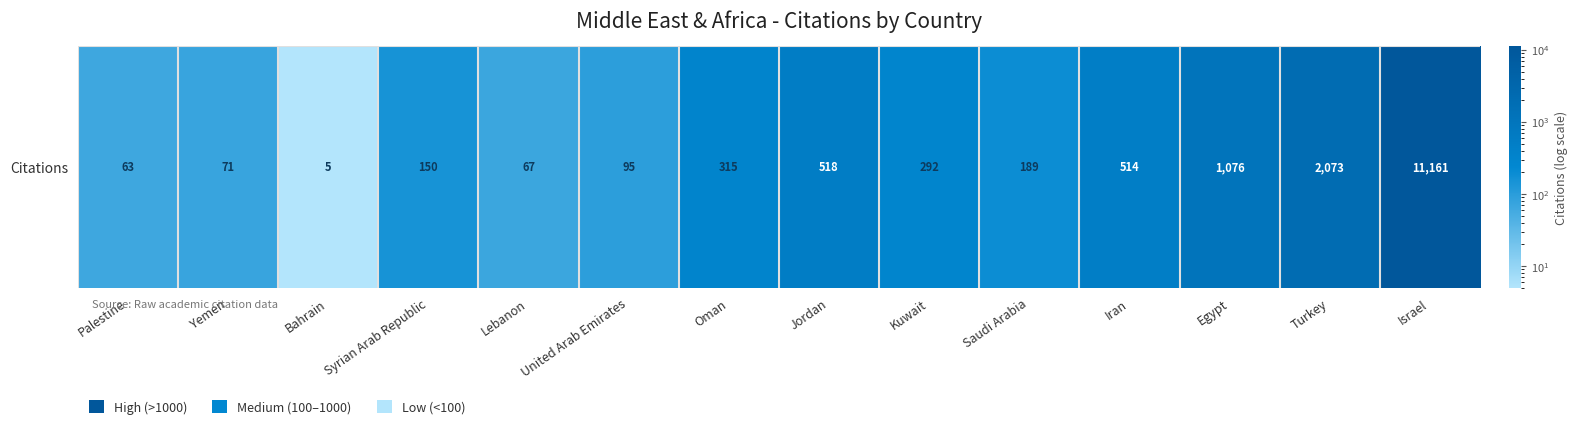

What is the change in value from Palestine to United Arab Emirates?

+32